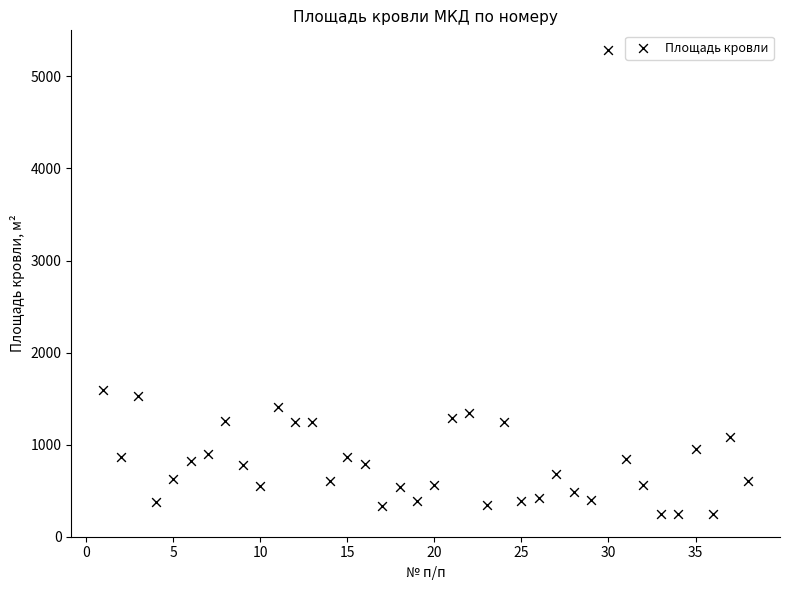

What Y value in the scatter plot is closest to 2765?

1599